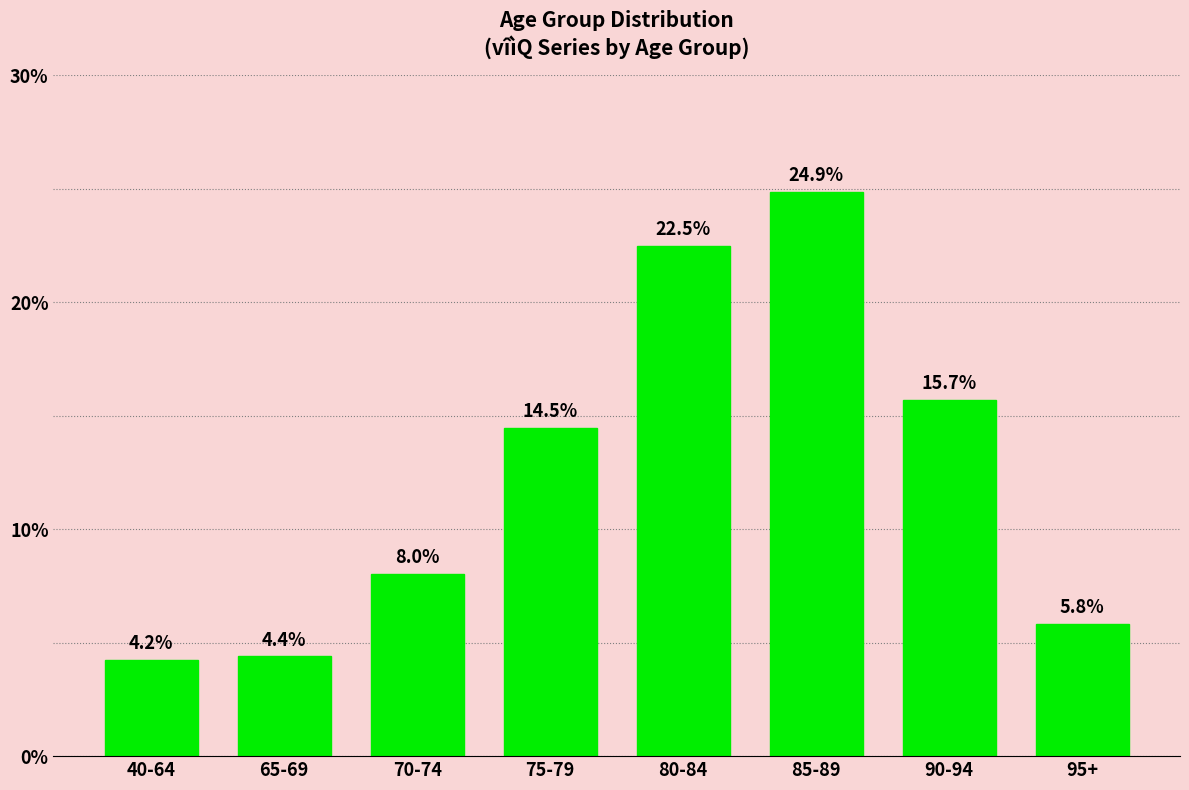

What is the label of the 2nd bar from the left?

65-69